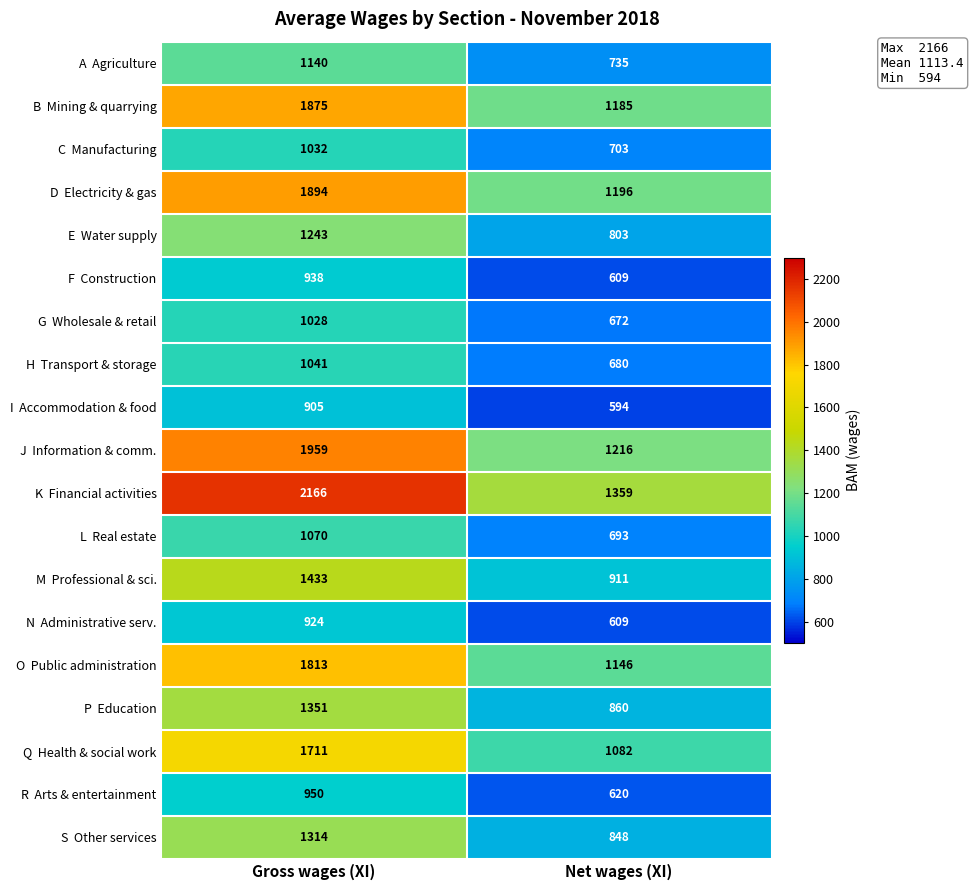

Which category has the lowest value across all series?

Net wages (XI)